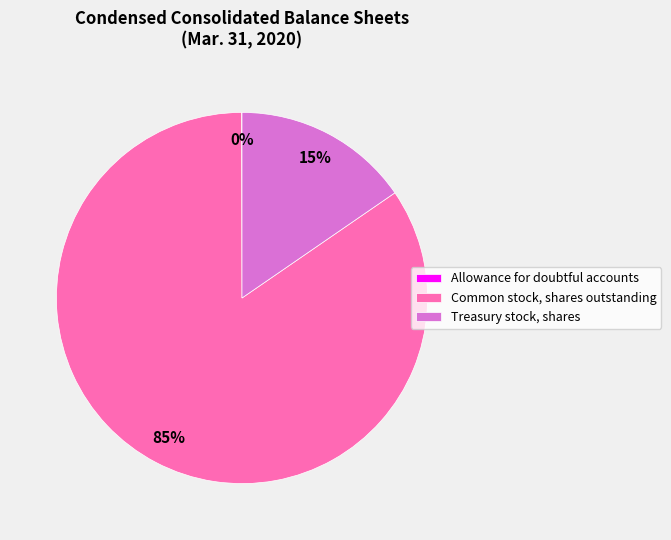

Is it true that Common stock, shares outstanding is 85% of the pie?

True